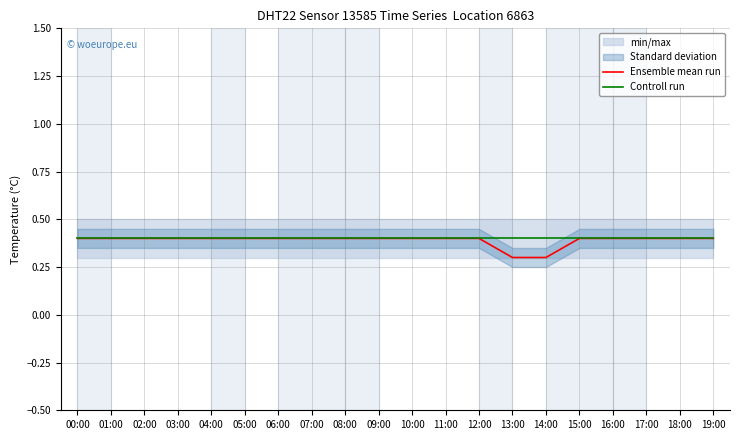

True or false: Controll run and Ensemble mean run intersect in this chart.

False